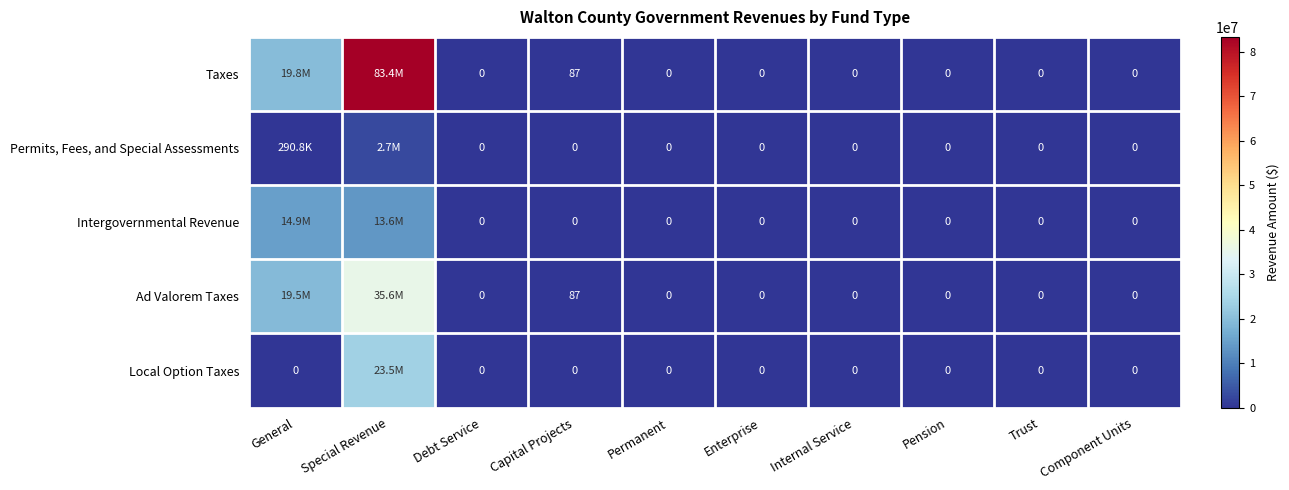

What is the sum of all Permits, Fees, and Special Assessments values?

2958026